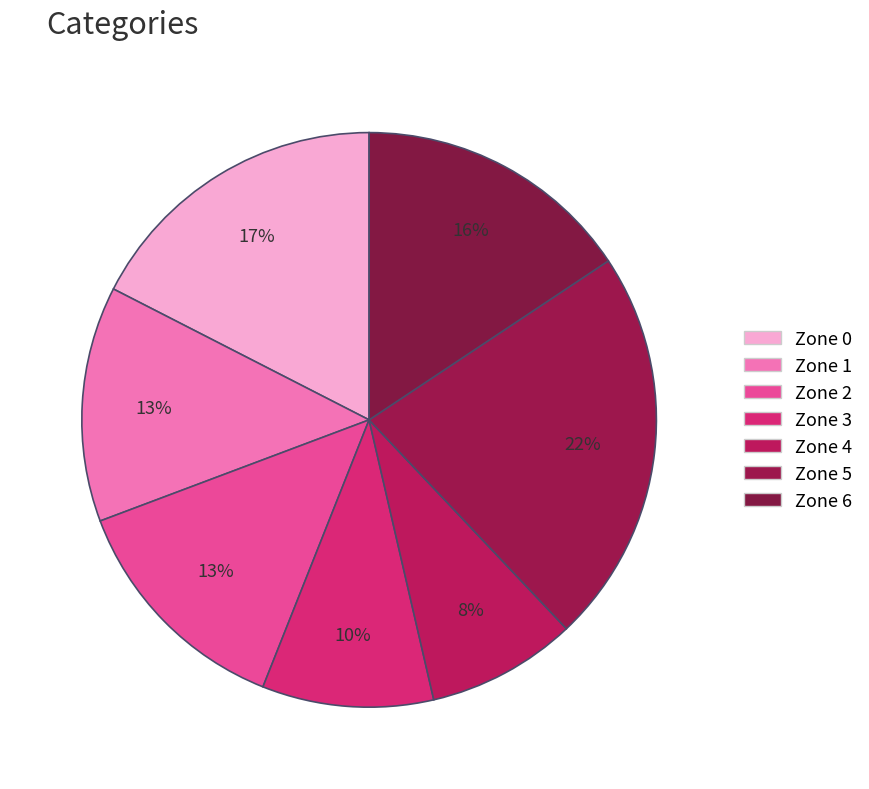

Is it true that Zone 3 is 2% of the pie?

False